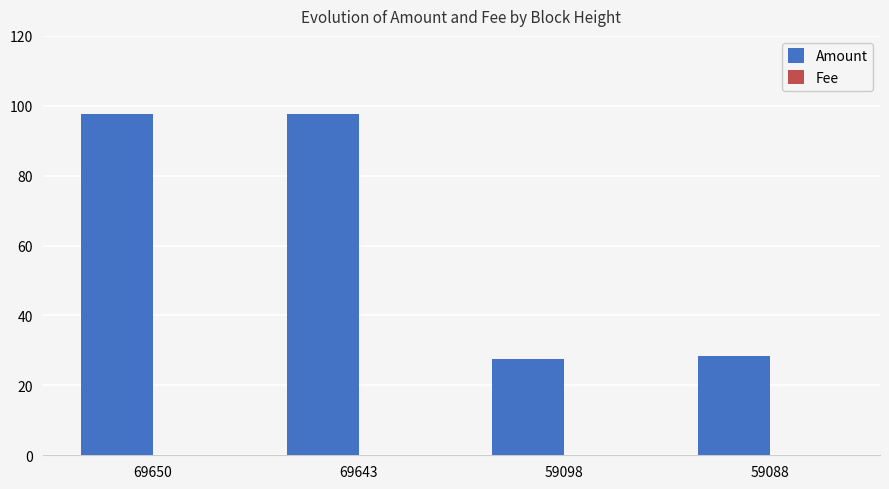

At which label is Amount closest to 62?

59088